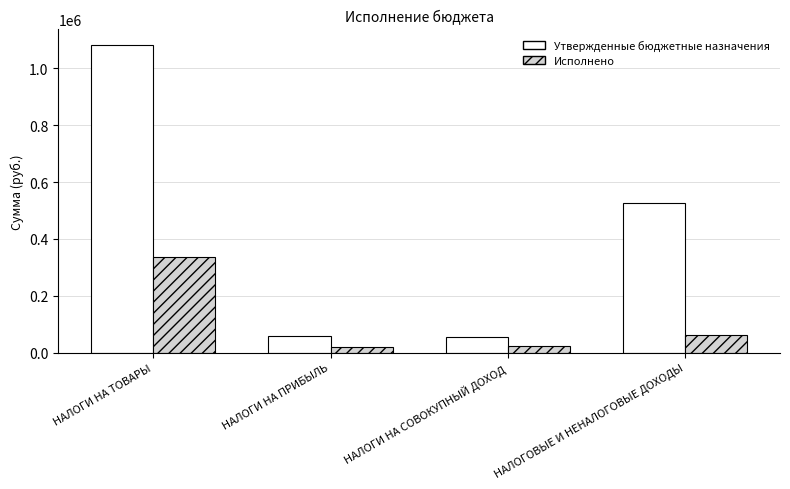

At НАЛОГИ НА ПРИБЫЛЬ, list the series in order from largest to smallest.

Утвержденные бюджетные назначения, Исполнено